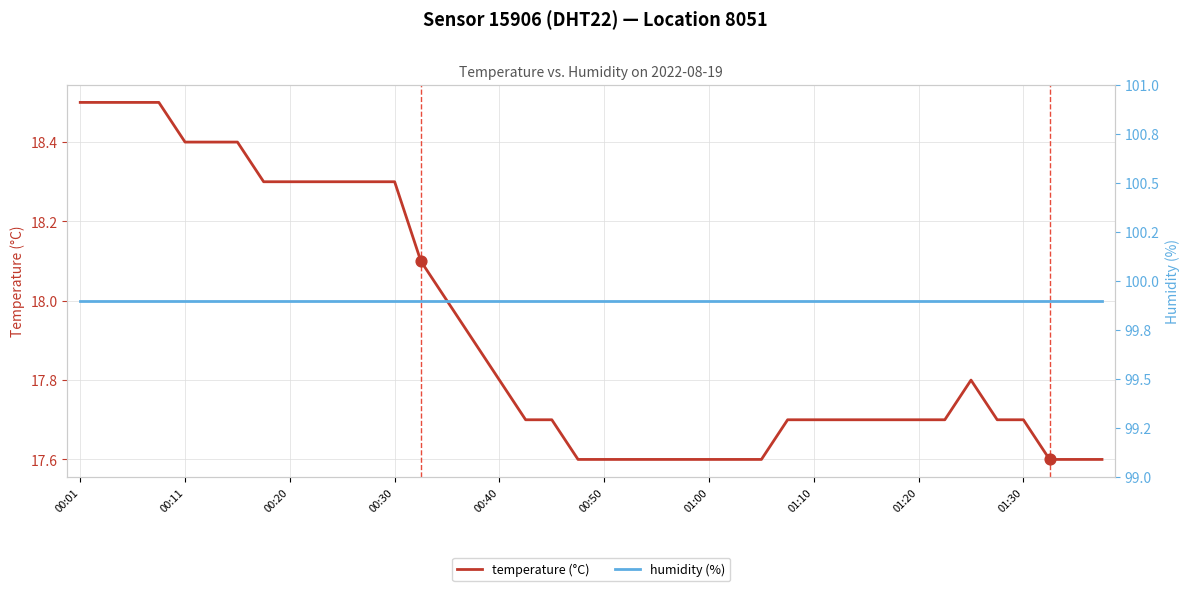

Which series has the widest spread of Y values?

temperature (°C)